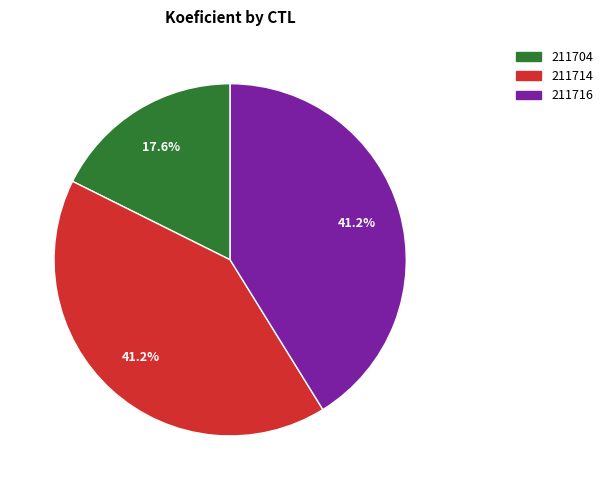

What portion of the pie excludes 211714?

58.8%